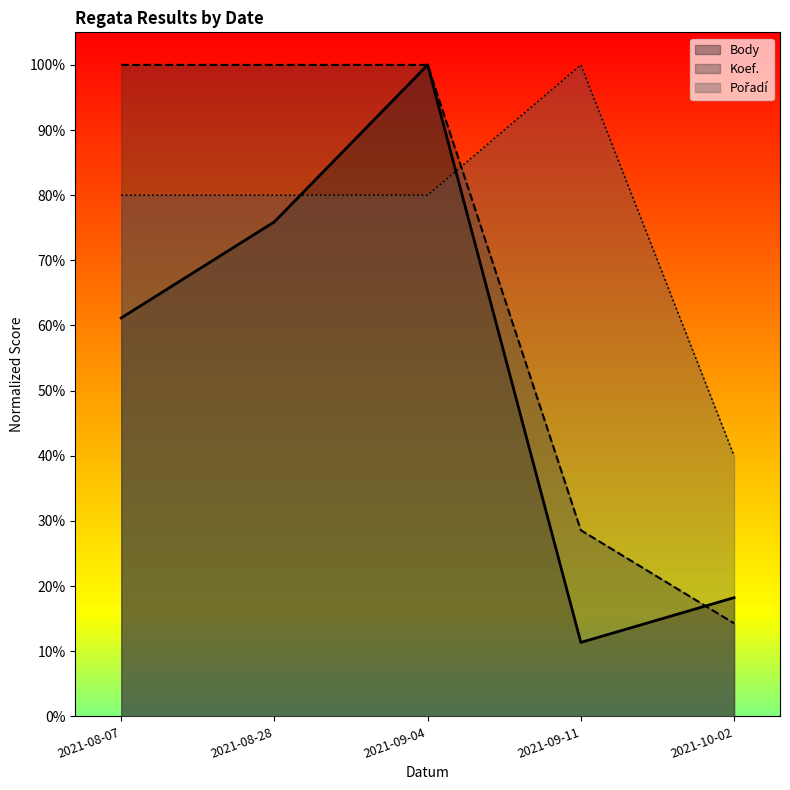

What is the average value of the Koef. series?

0.7